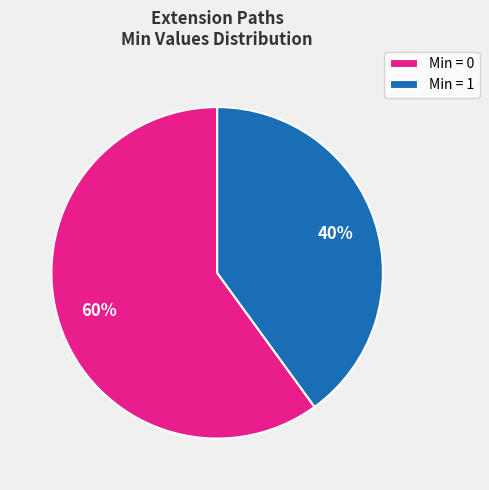

Is it true that Min = 0 is 55% of the pie?

False